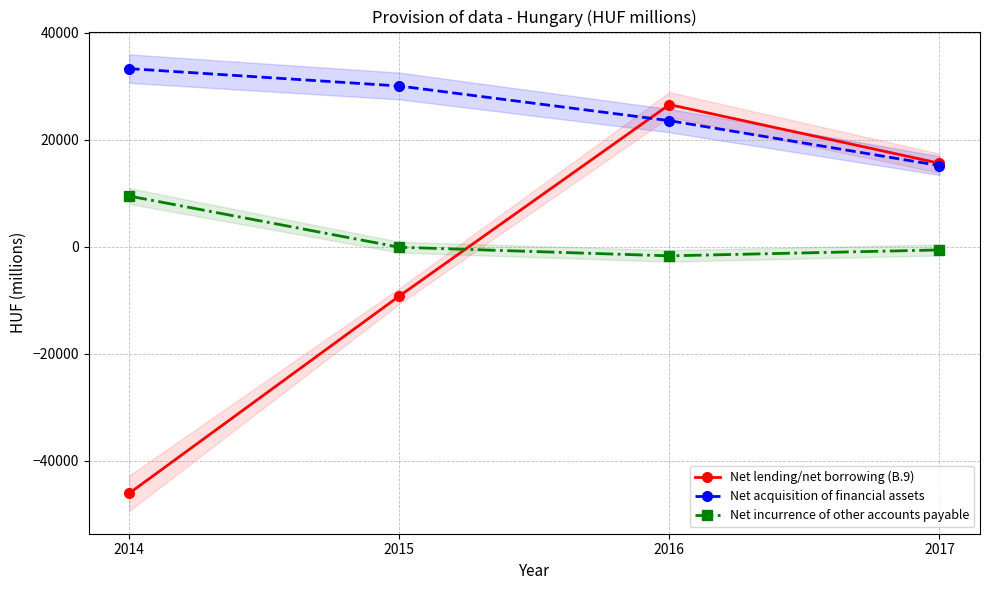

Which series has the widest spread of values?

Net lending/net borrowing (B.9)